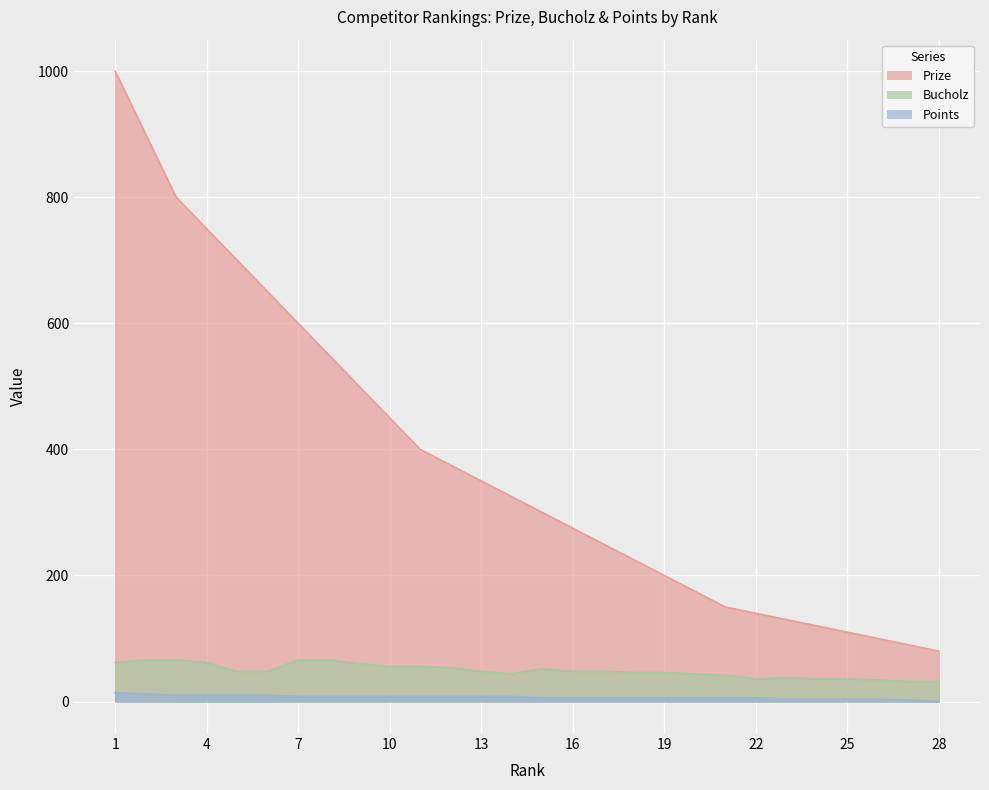

What is the difference between the maximum and second lowest values in the Points series?

12